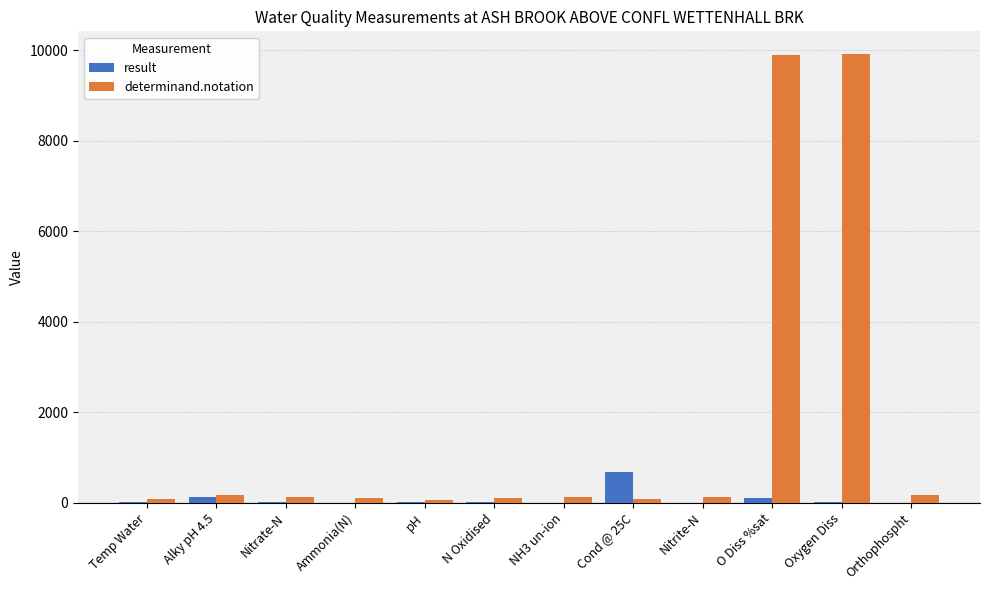

True or false: determinand.notation has a value of 116.0 at N Oxidised.

True